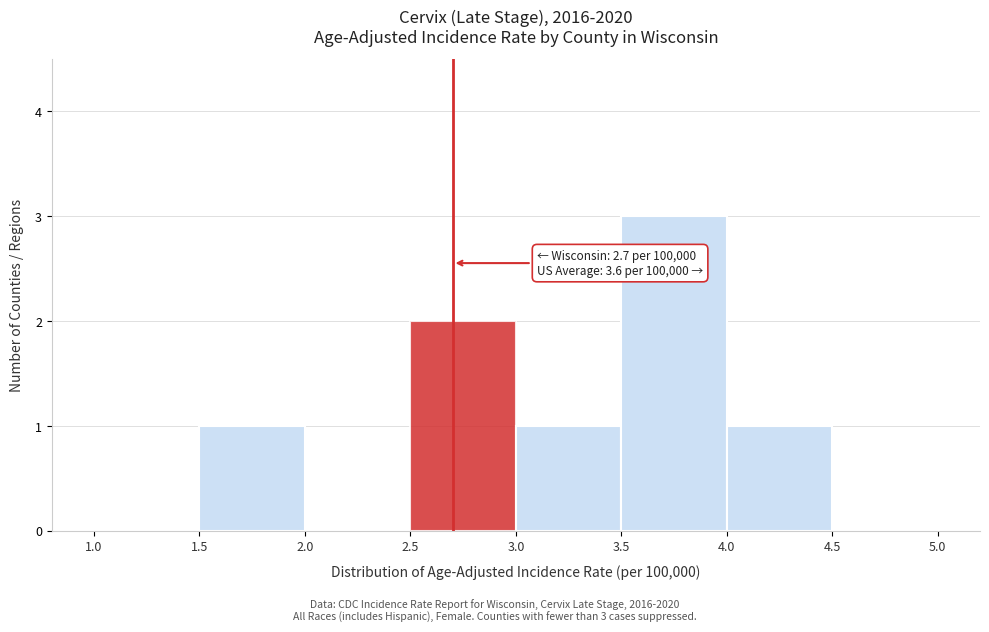

Over which range of the x-axis is the bar tallest?

3.5 to 4.0